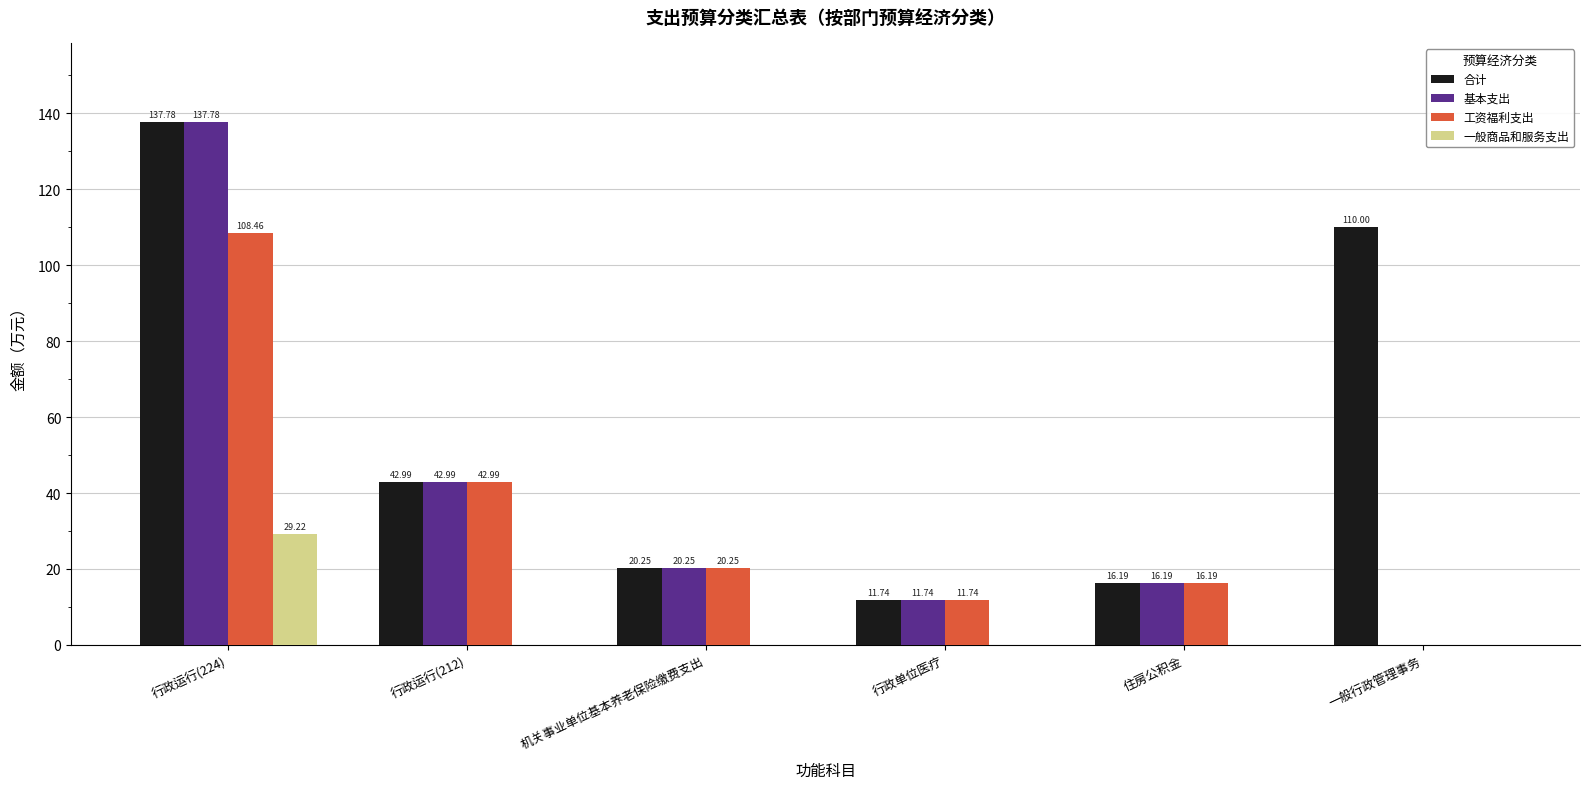

Which category has the highest value across all series?

行政运行(224)